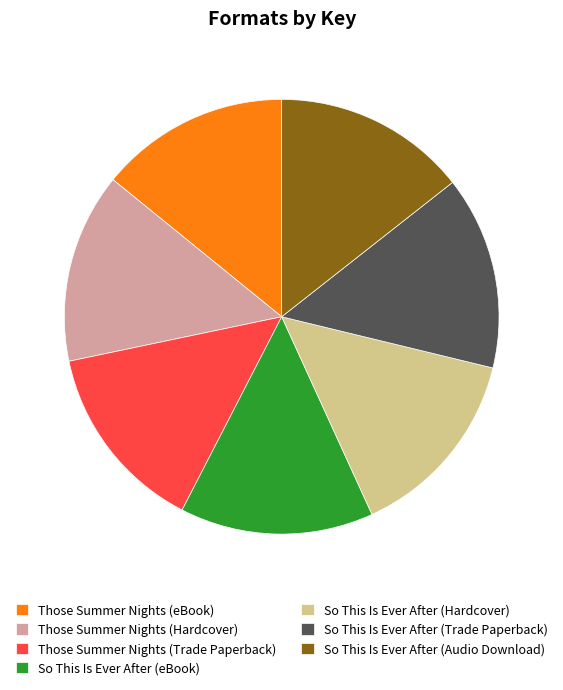

Is it true that So This Is Ever After (Audio Download) is 14% of the pie?

True